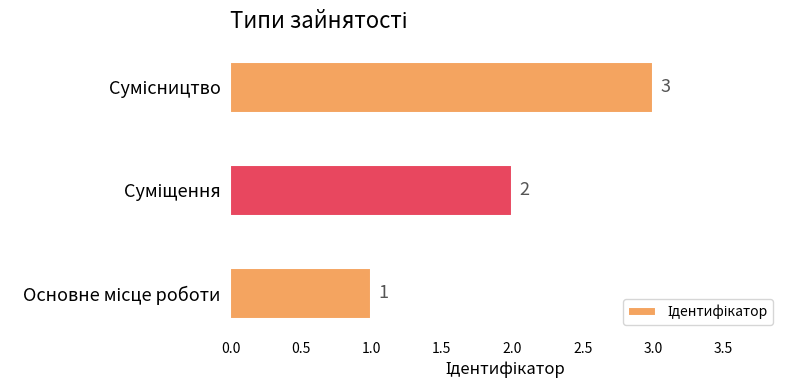

How many values are between 1 and 3?

3